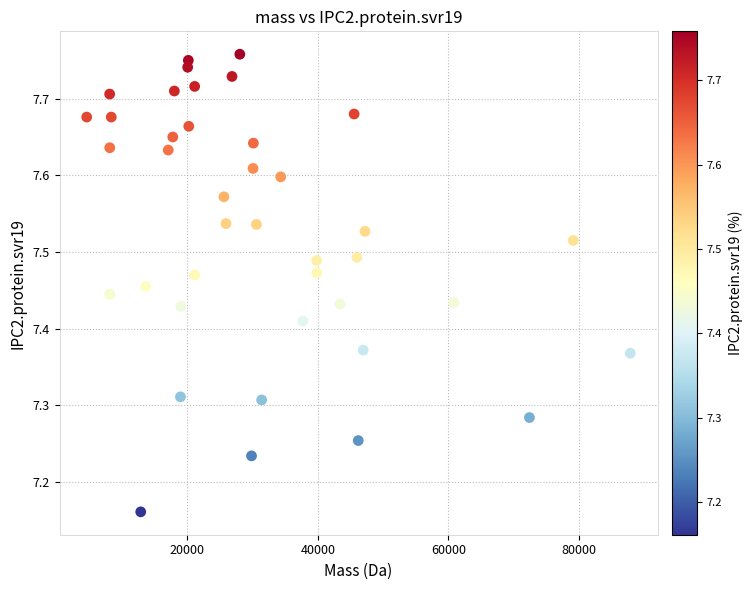

What is the range of X values (max minus min)?

83309.5